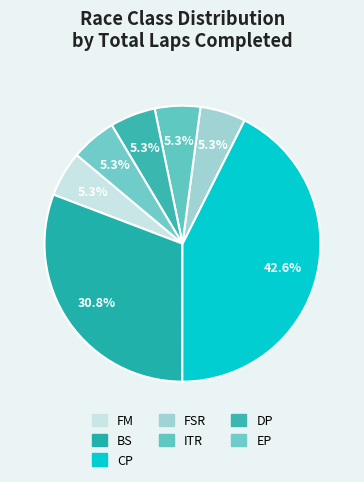

How many slices are in this pie chart?

7